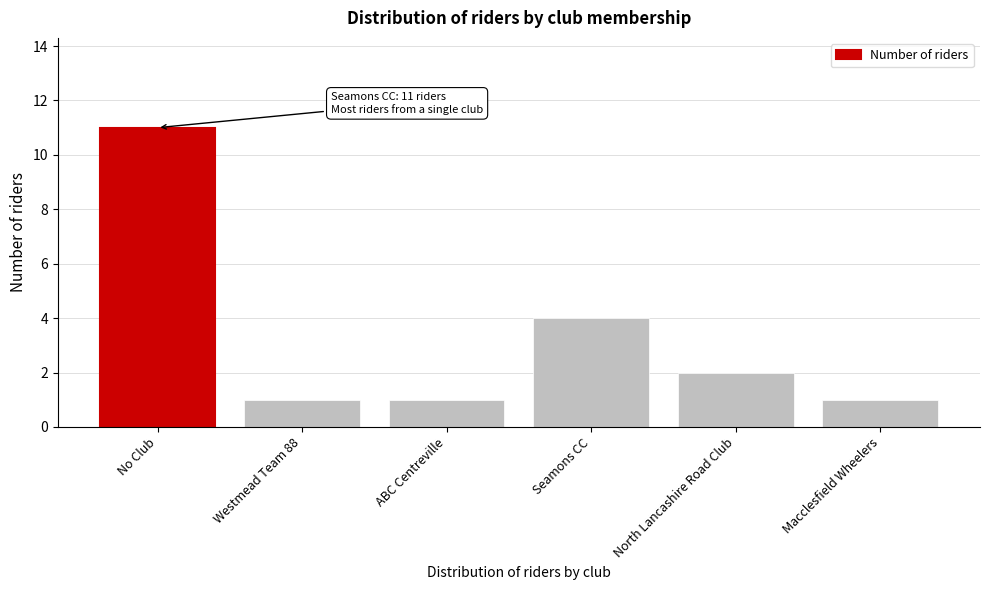

Reading left to right, transcribe all the data shown in this chart.

11	1	1	4	2	1